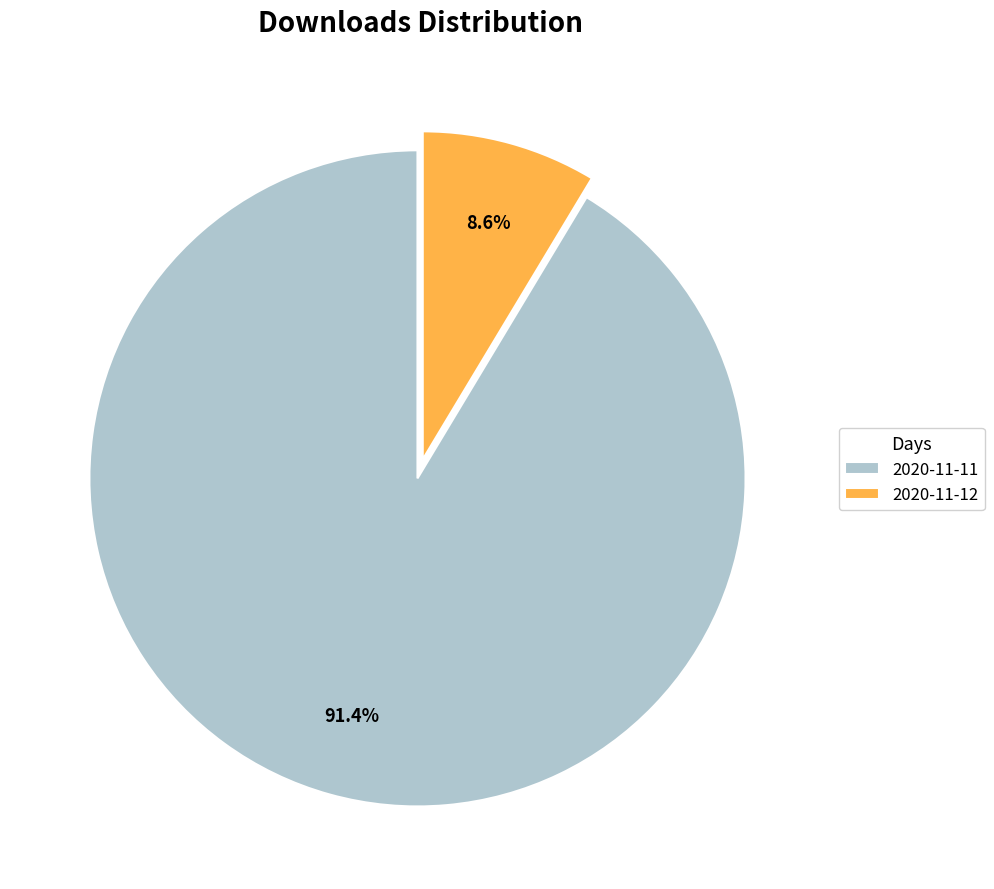

What is the total percentage of 2020-11-12 and 2020-11-11?

100.0%